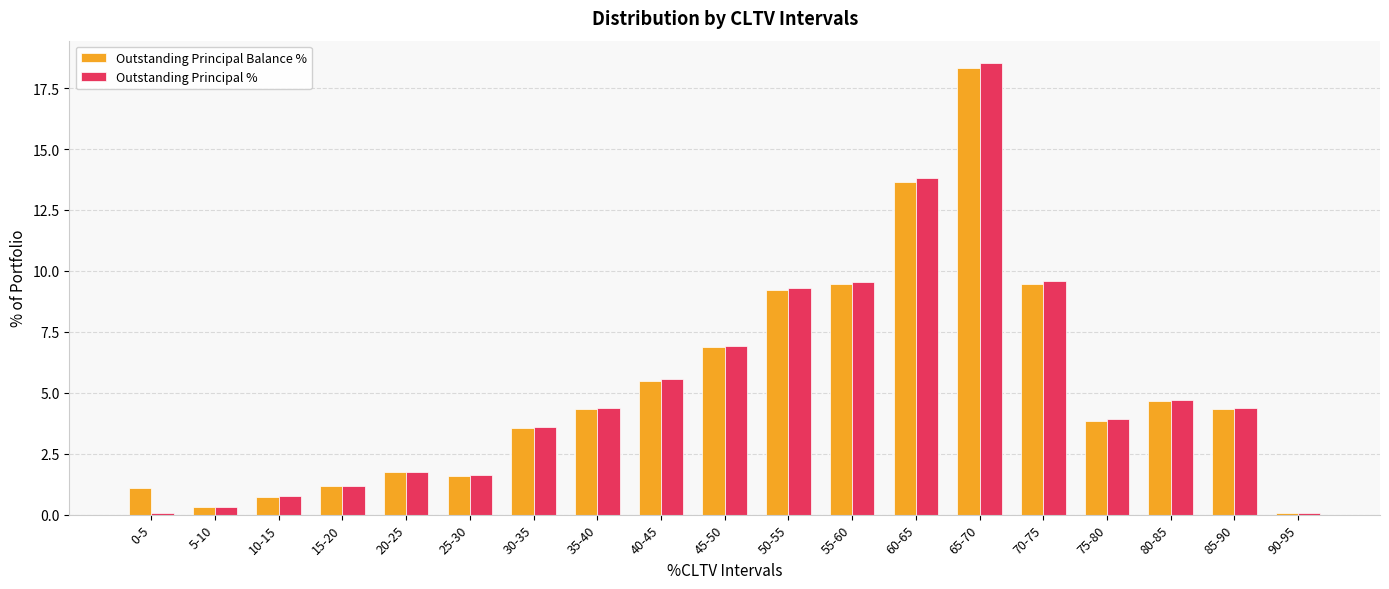

What is the sum of all Outstanding Principal Balance % values?

100.0